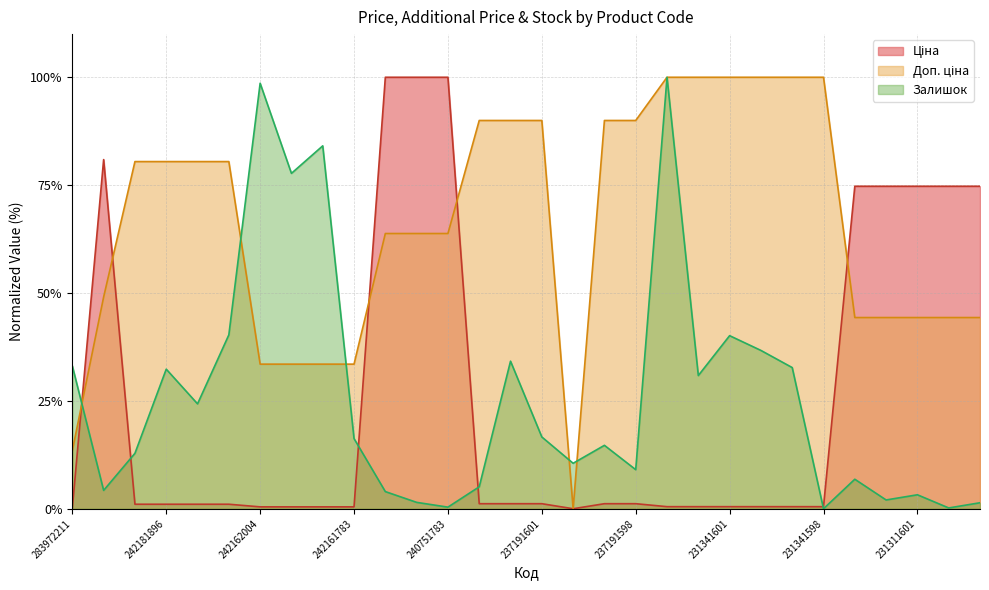

What value does the Ціна series have at 231311599?

74.7